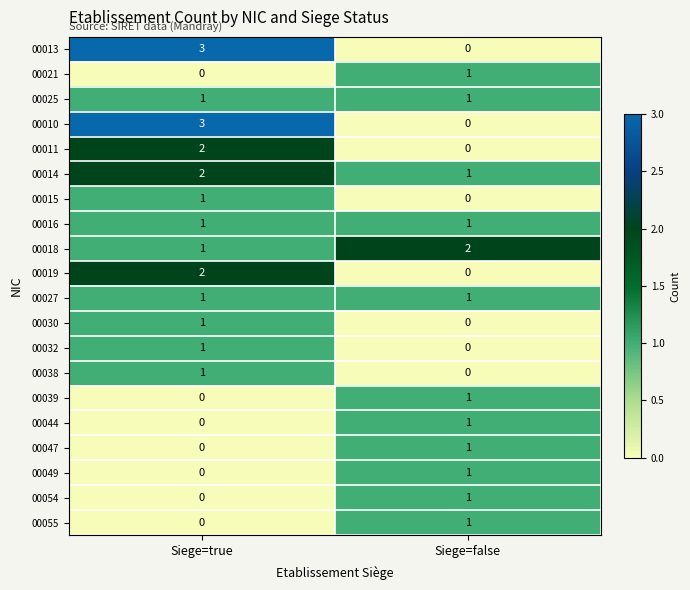

Is it true that 00027 equals 1 at Siege=true?

True